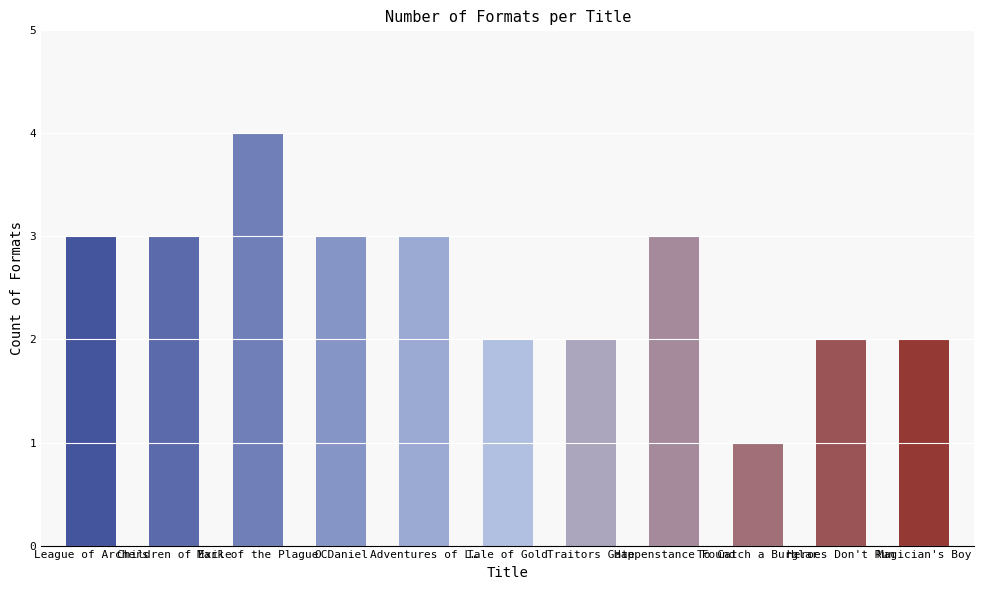

Which label corresponds to the smallest value in the chart?

To Catch a Burglar